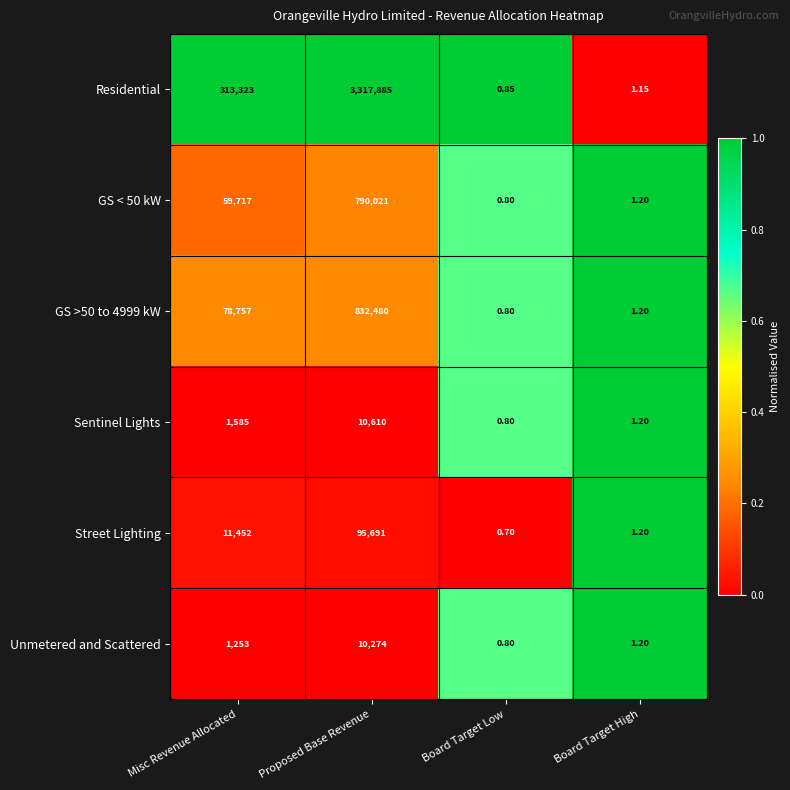

How many data points in Residential are less than 313323?

2